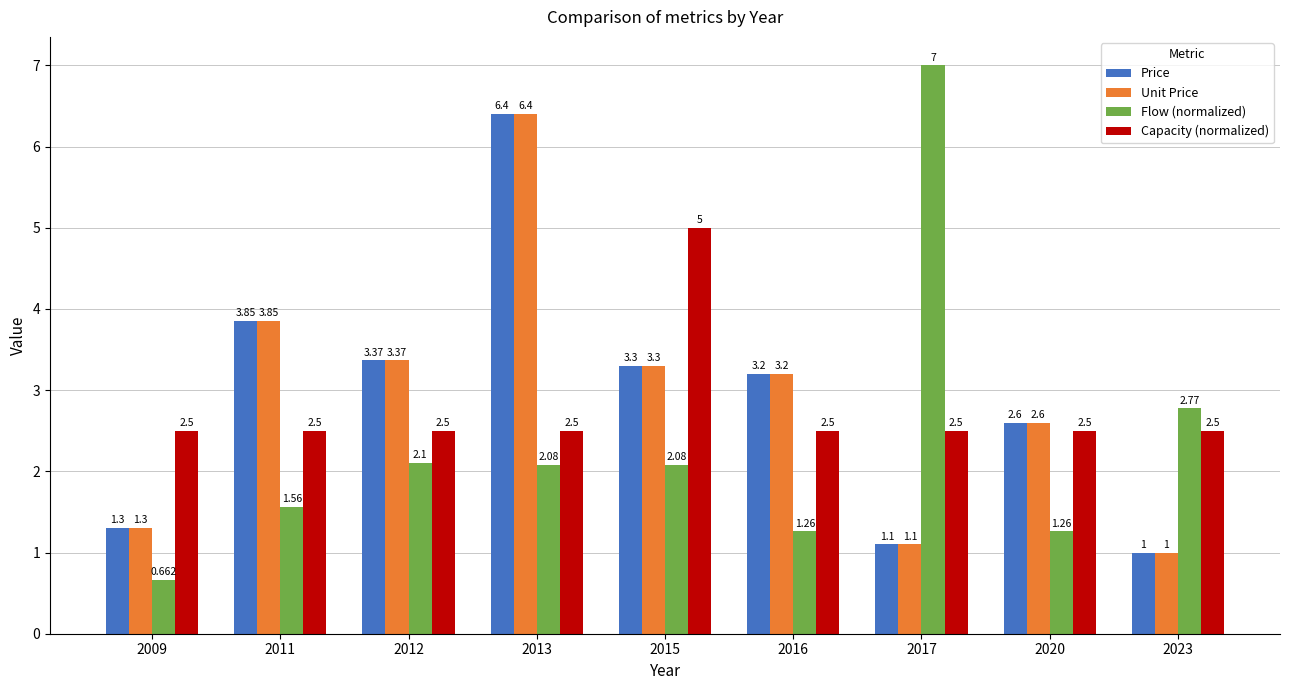

Is it true that Flow (normalized) equals 2.9 at 2017?

False